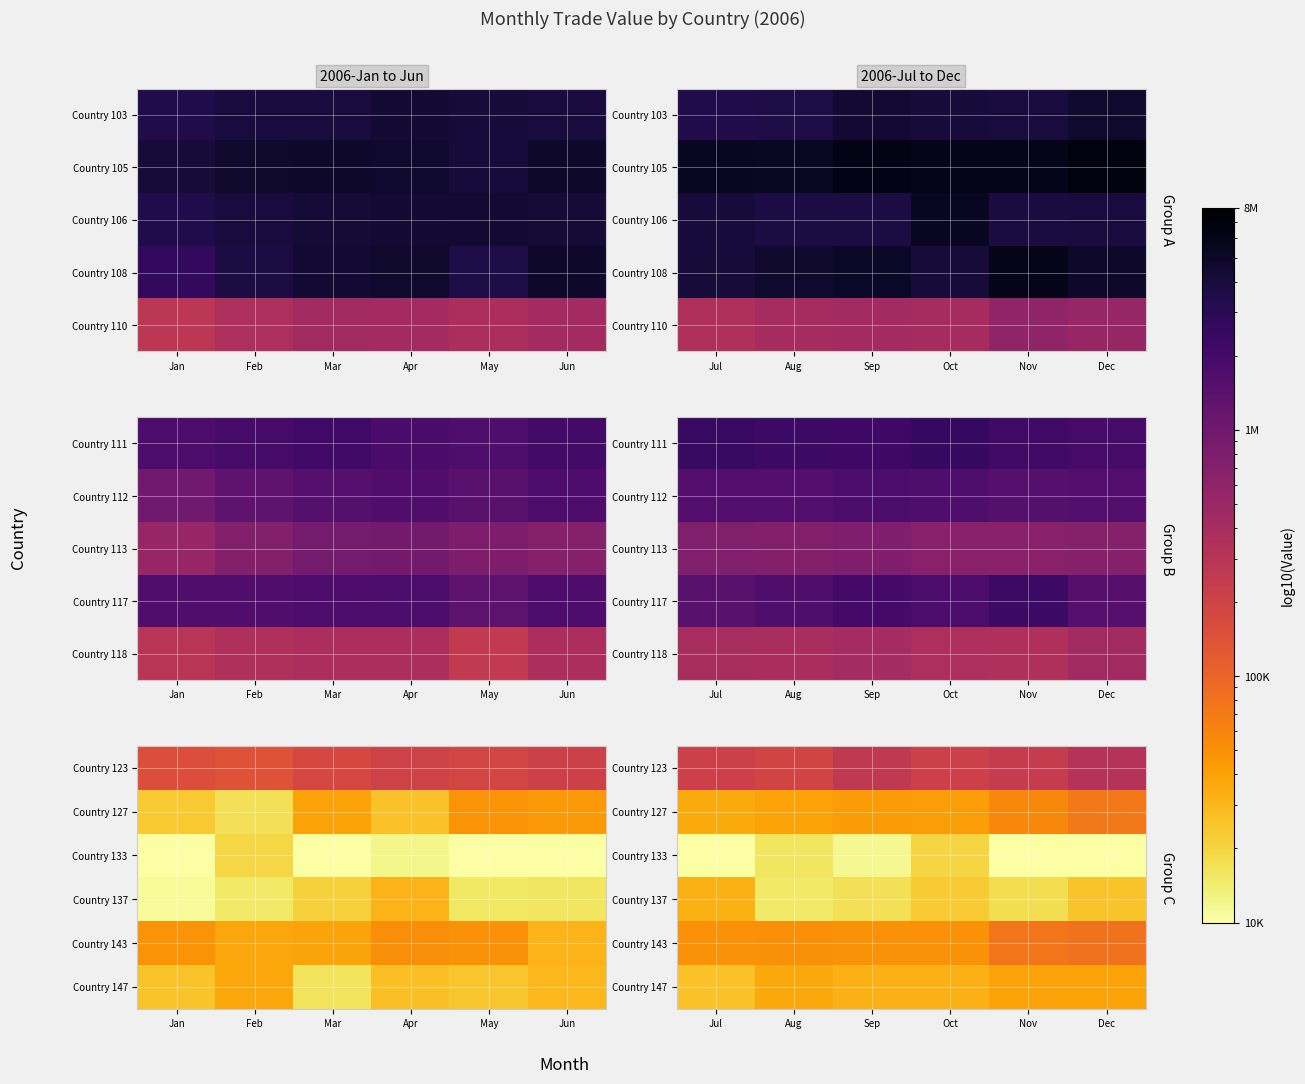

Which has a higher value, Sep or Jul?

Sep